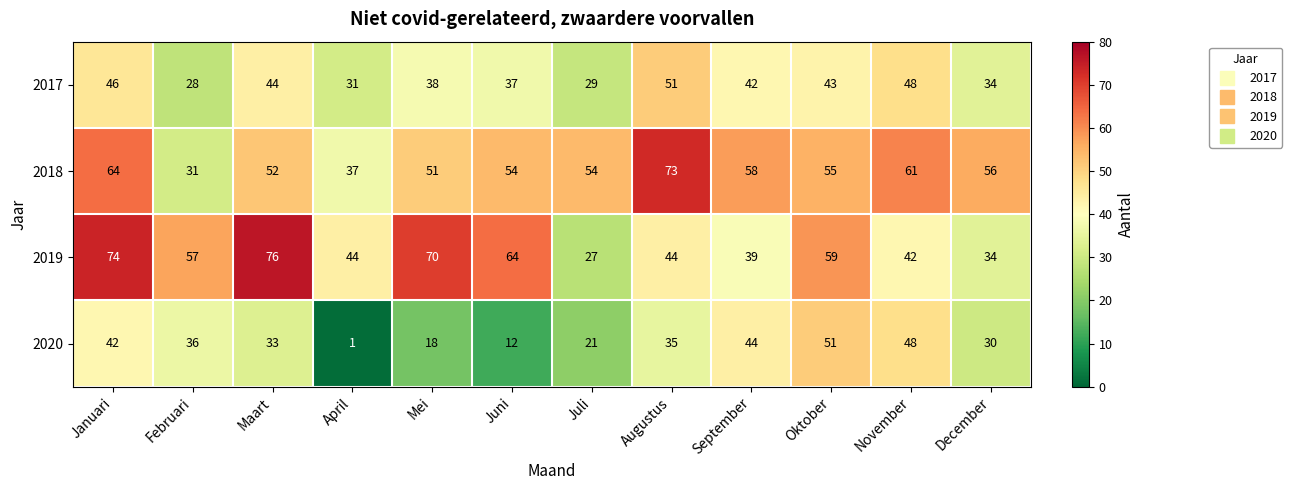

At September, list the series in order from smallest to largest.

2019, 2017, 2020, 2018